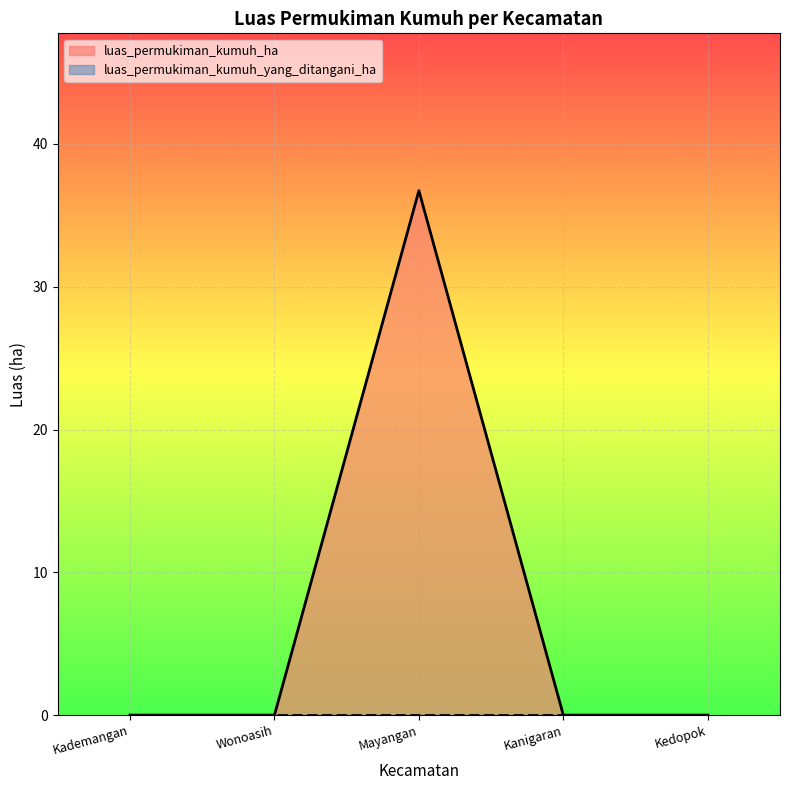

How many points are higher than both their immediate neighbors (excluding endpoints)?

1